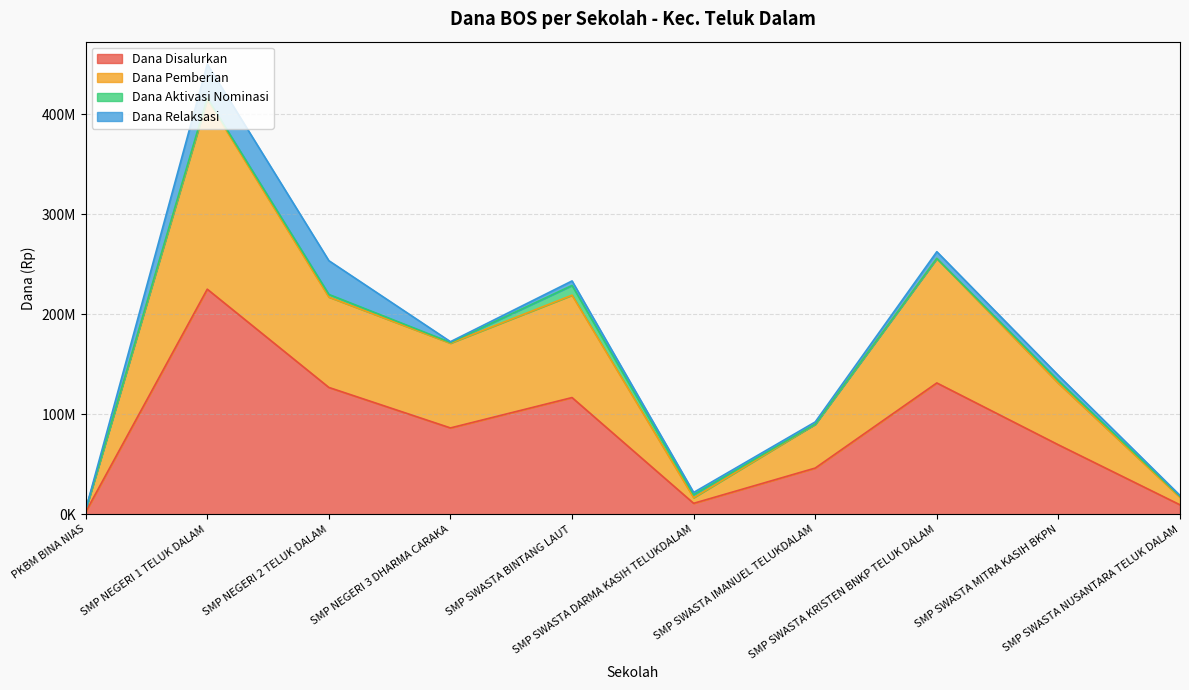

What is the value of the Dana Disalurkan point at the 10th from the left?

9375000